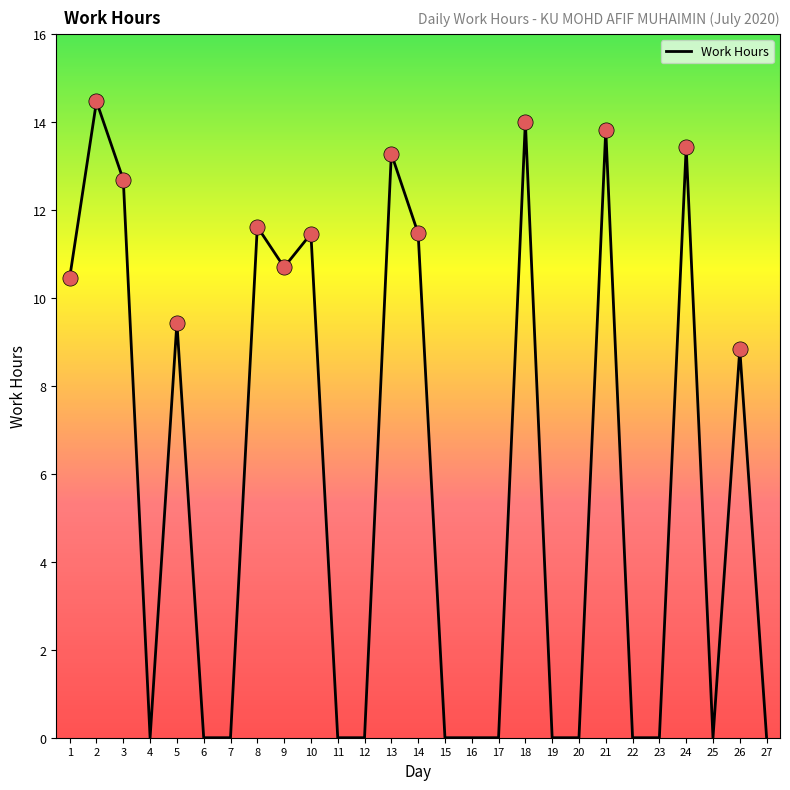

Between 24 and 8, which is larger?

24